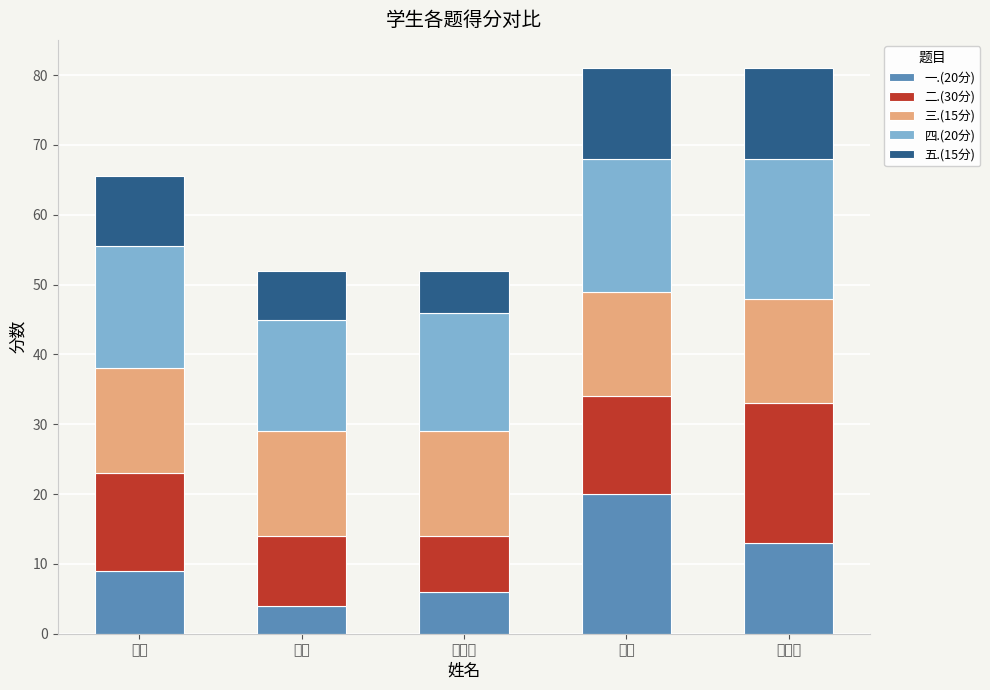

The 一.(20分) series shows 20.0 at 牛铭. True or false?

True